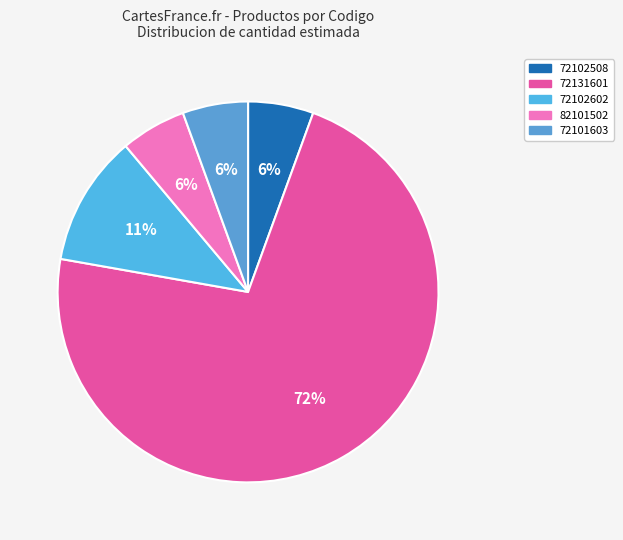

What is the largest slice in the pie chart?

72131601